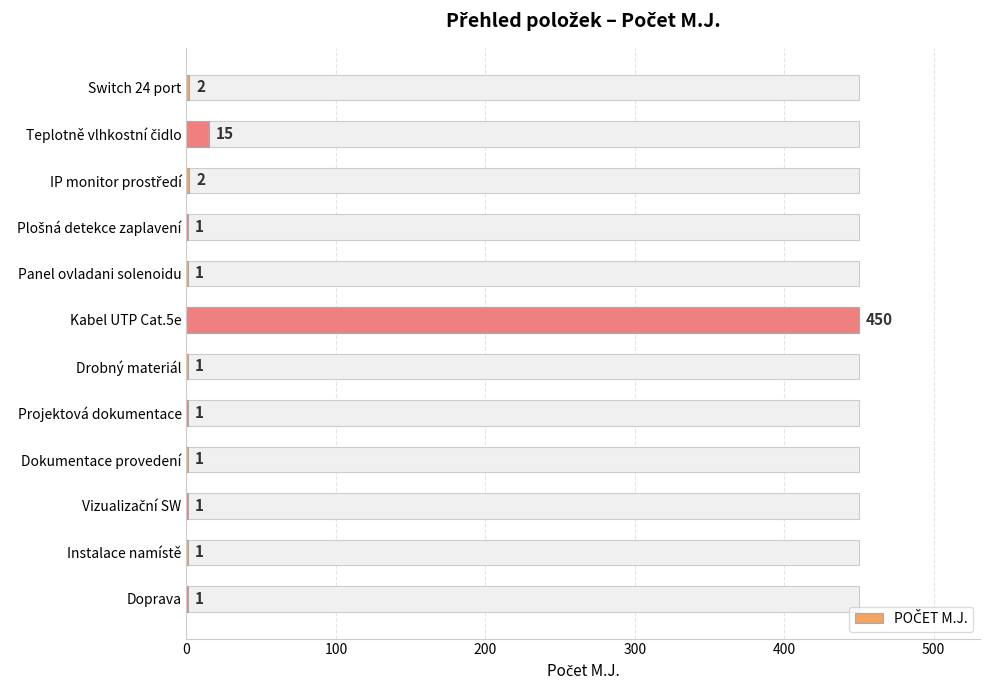

Is it true that the value at Teplotně vlhkostní čidlo is 6?

False